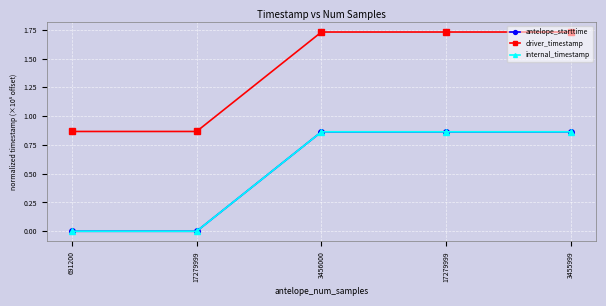

Does the chart have visible grid lines?

Yes